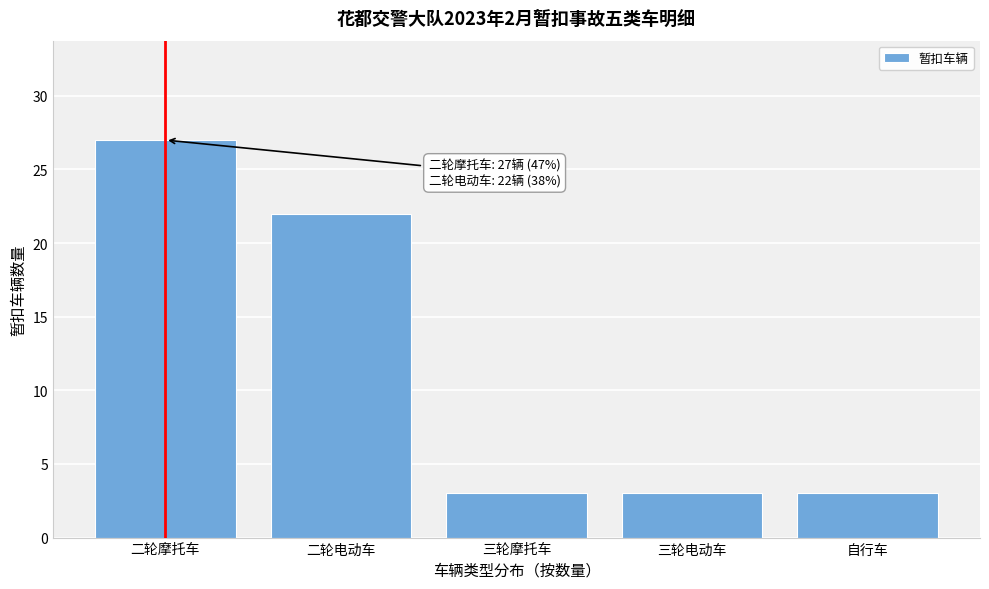

Reading left to right, transcribe all the data shown in this chart.

27	22	3	3	3